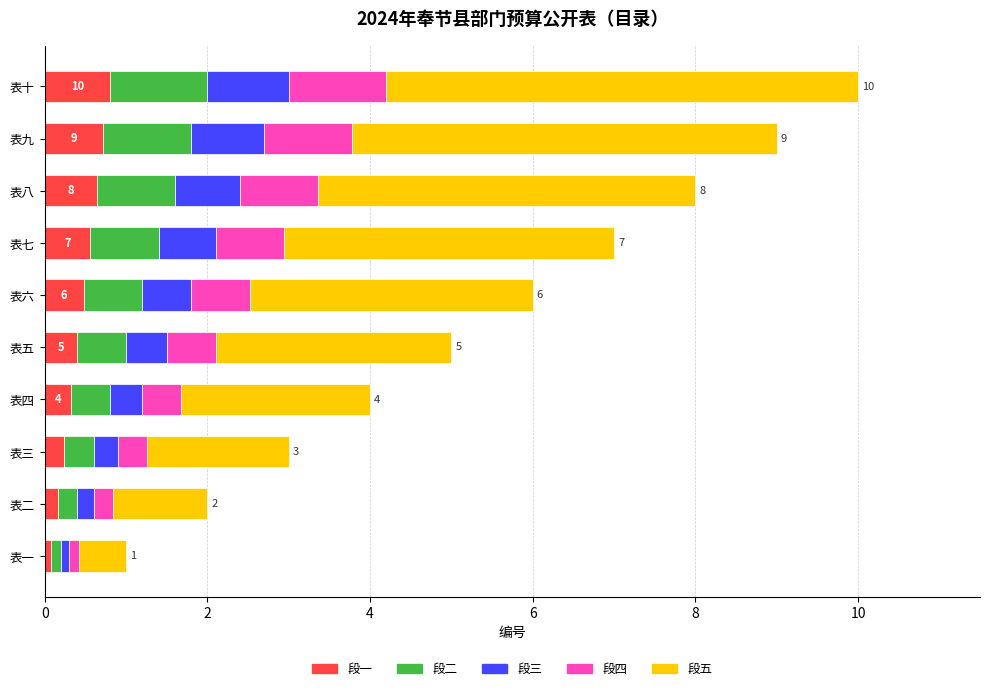

What is the total value across all series at 表八?

8.0